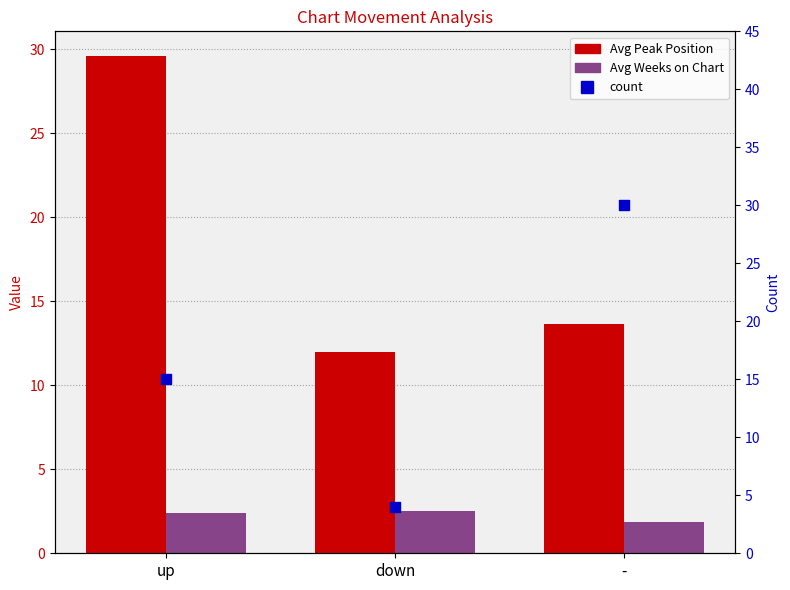

At which category is the sum across all series the highest?

up